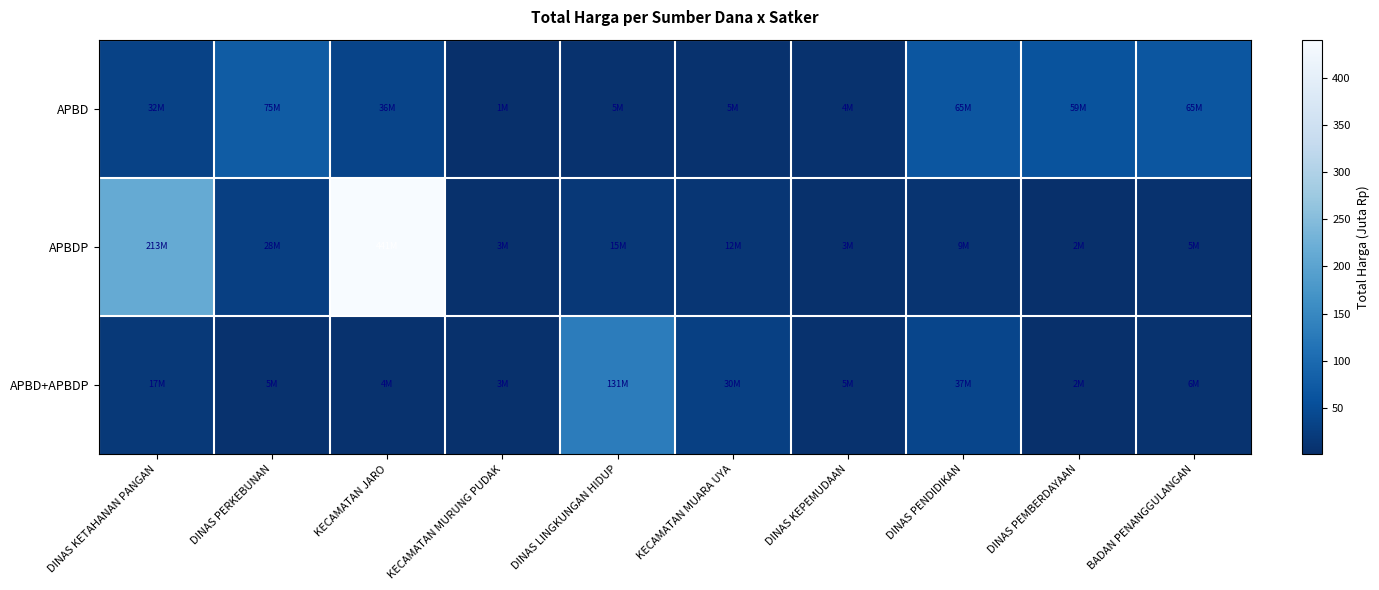

At BADAN PENANGGULANGAN, list the series in order from smallest to largest.

APBDP, APBD+APBDP, APBD